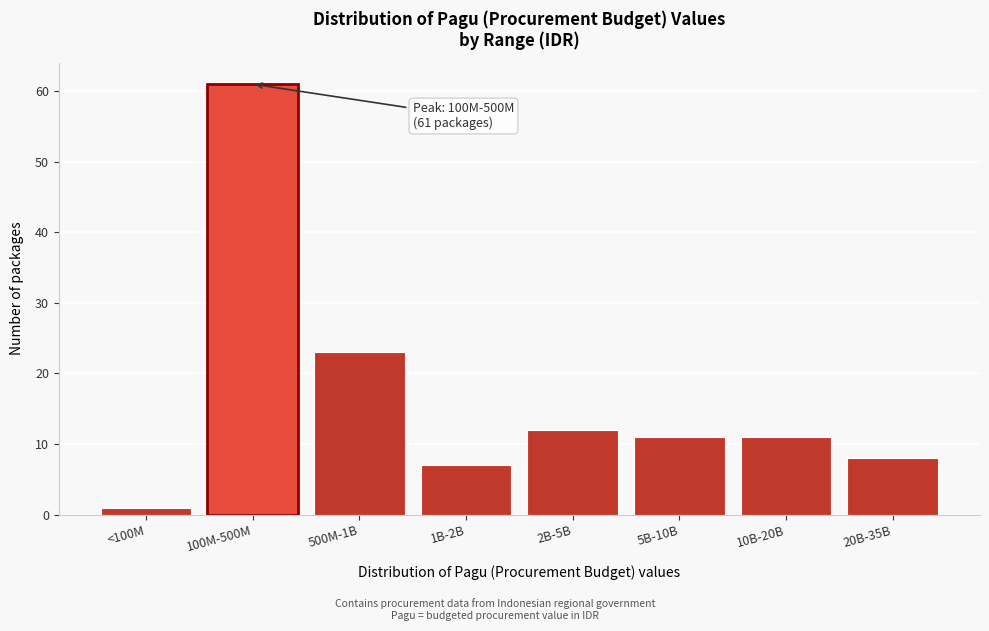

Reading left to right, transcribe all the data shown in this chart.

<100M=1	100M-500M=61	500M-1B=23	1B-2B=7	2B-5B=12	5B-10B=11	10B-20B=11	20B-35B=8